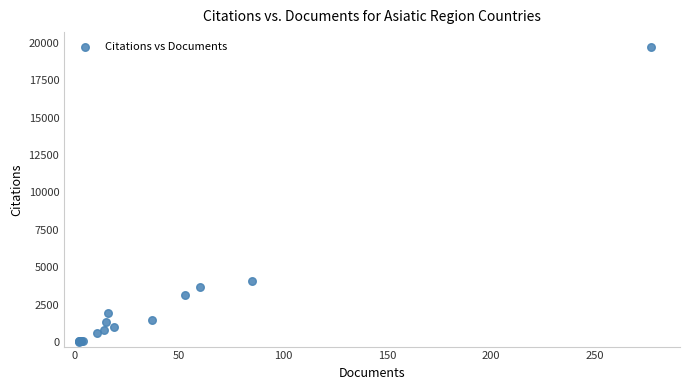

What Y value in the scatter plot is closest to 9860?

4057